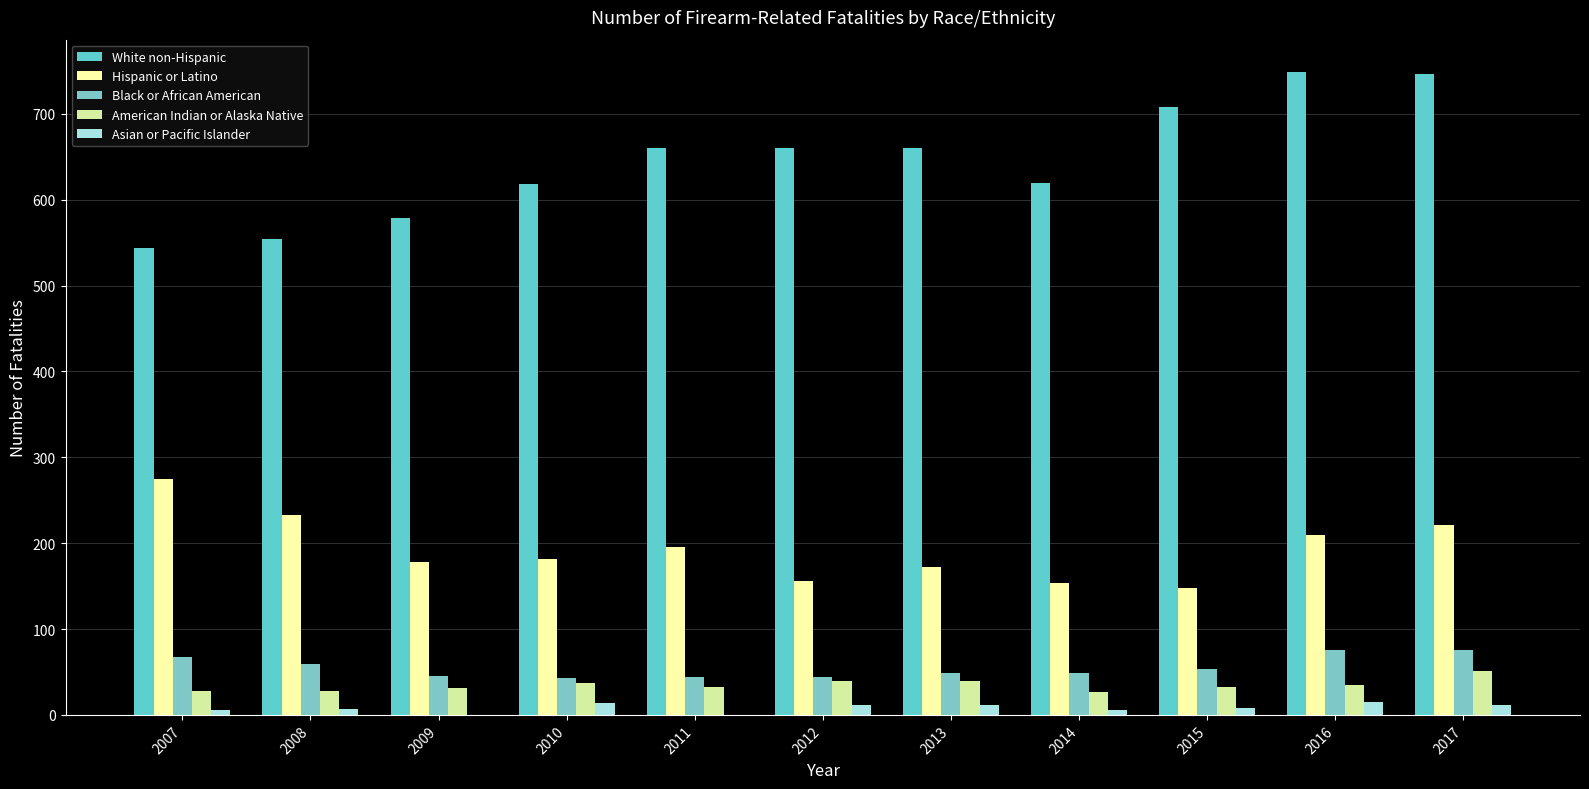

Which series has the largest total across all categories?

White non-Hispanic